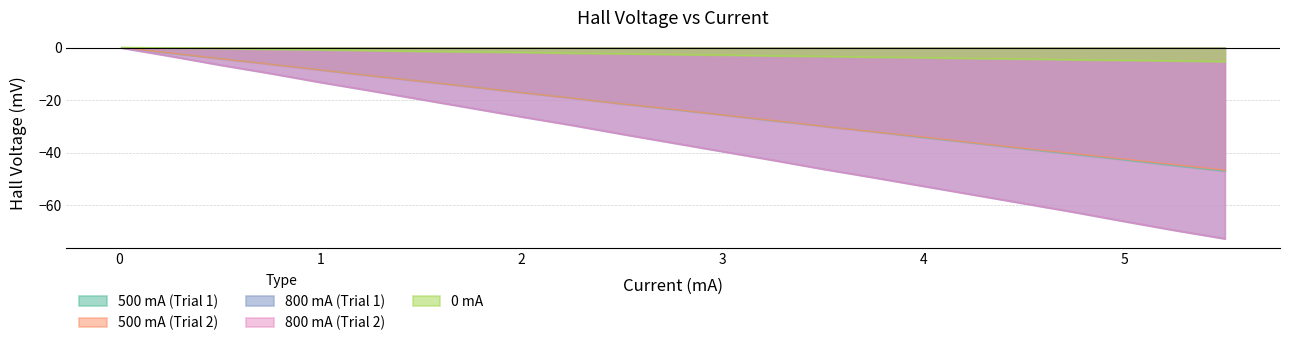

What are all the series names shown in the legend?

500 mA (Trial 1), 500 mA (Trial 2), 800 mA (Trial 1), 800 mA (Trial 2), 0 mA